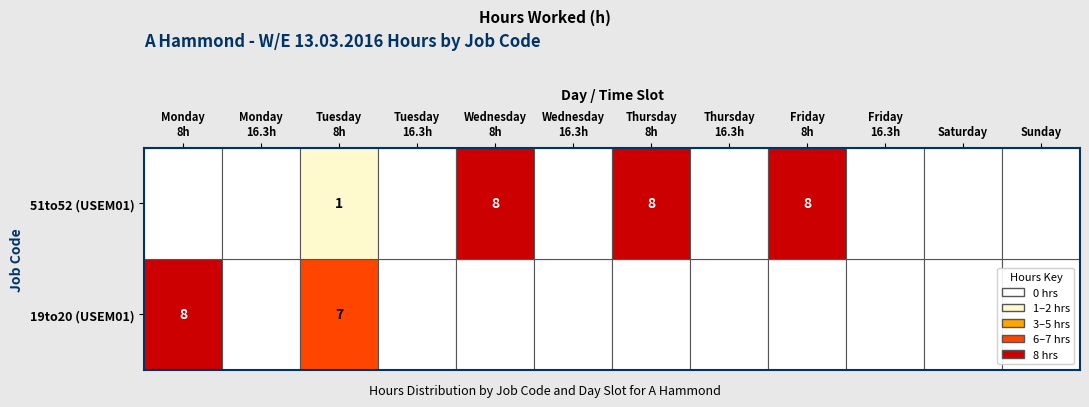

True or false: 19to20 has a value of 8 at 0.

True